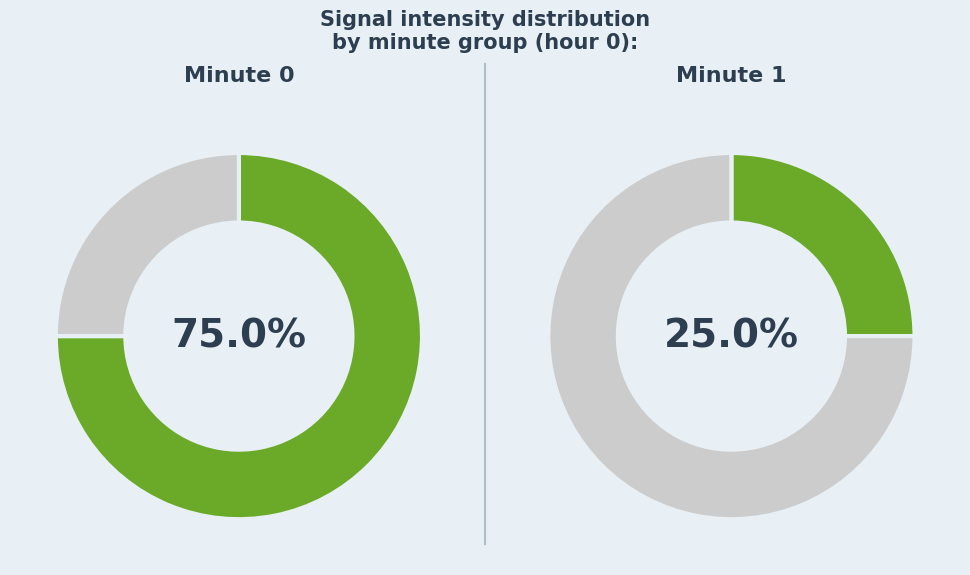

Which slice is the largest?

Minute 0